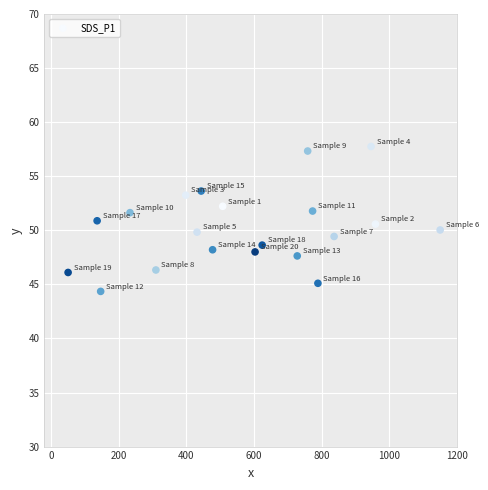

What is the range of Y values (max minus min)?

13.4